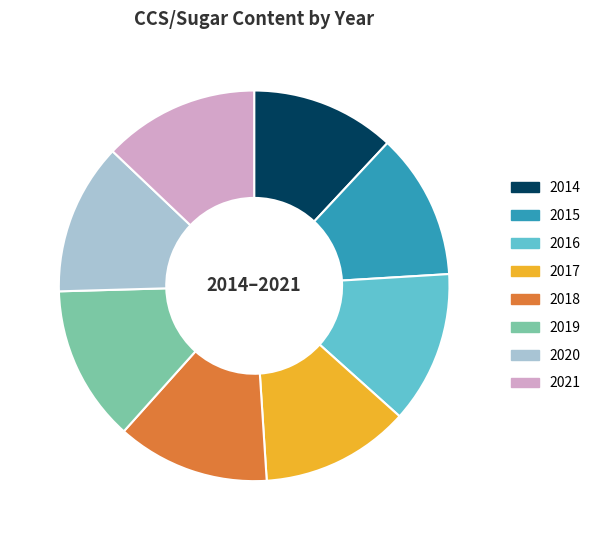

Combined, do 2015 and 2021 account for over 50%?

No